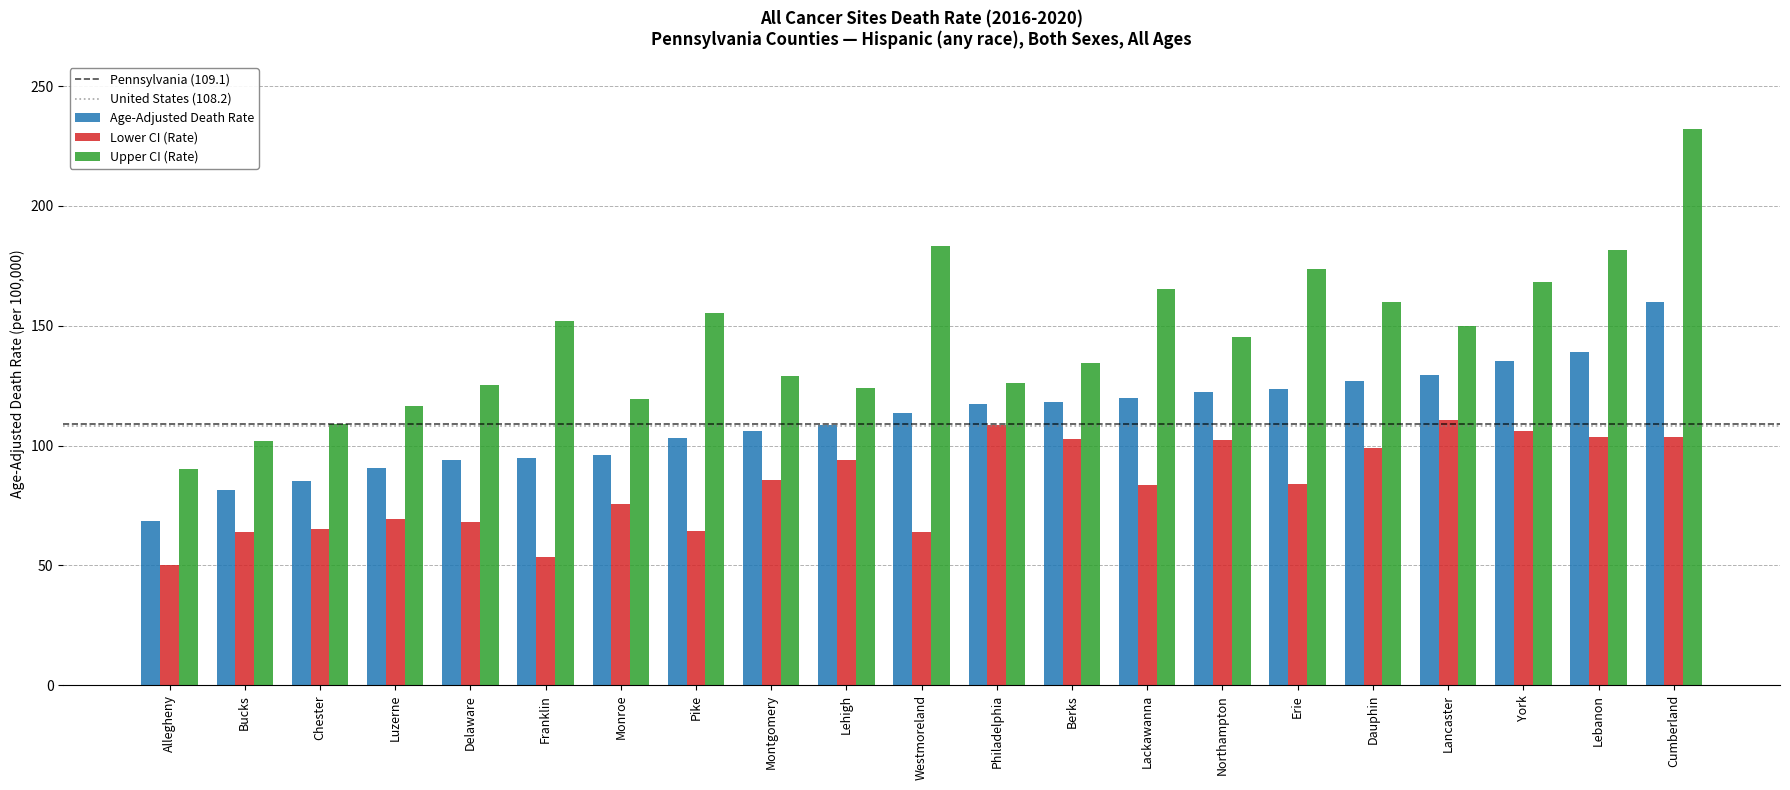

How many groups of bars are there?

21